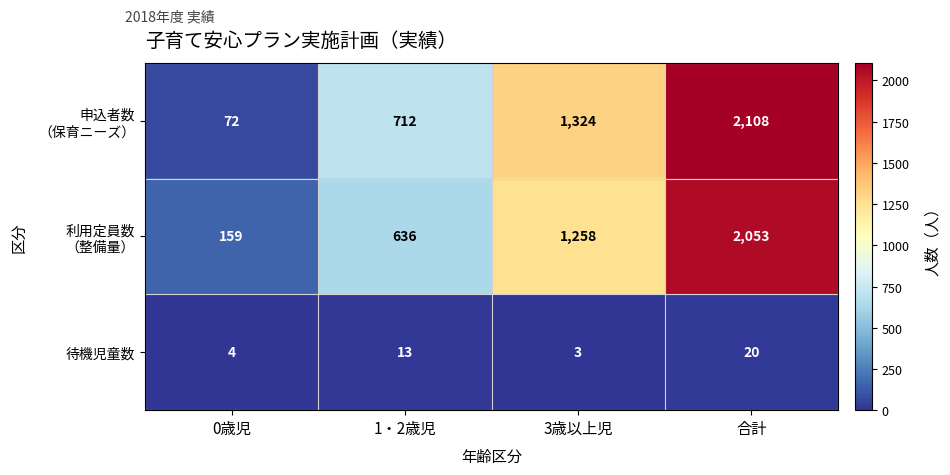

What is the smallest value displayed?

3